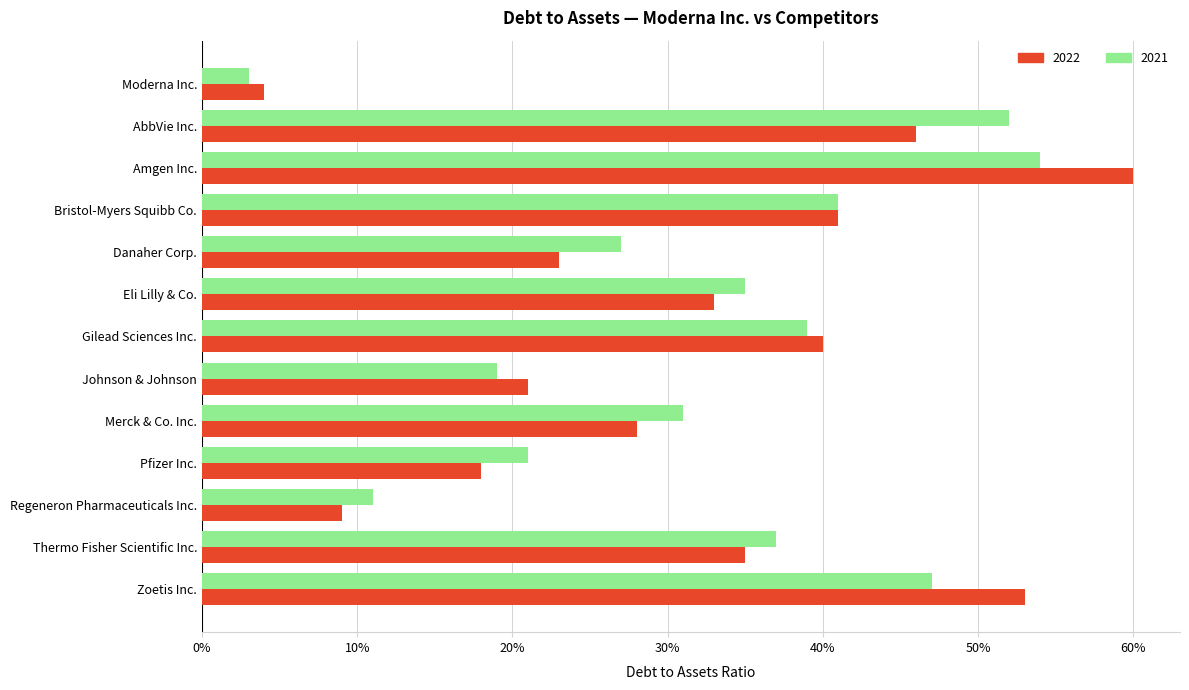

What are all the series names shown in the legend?

2022, 2021